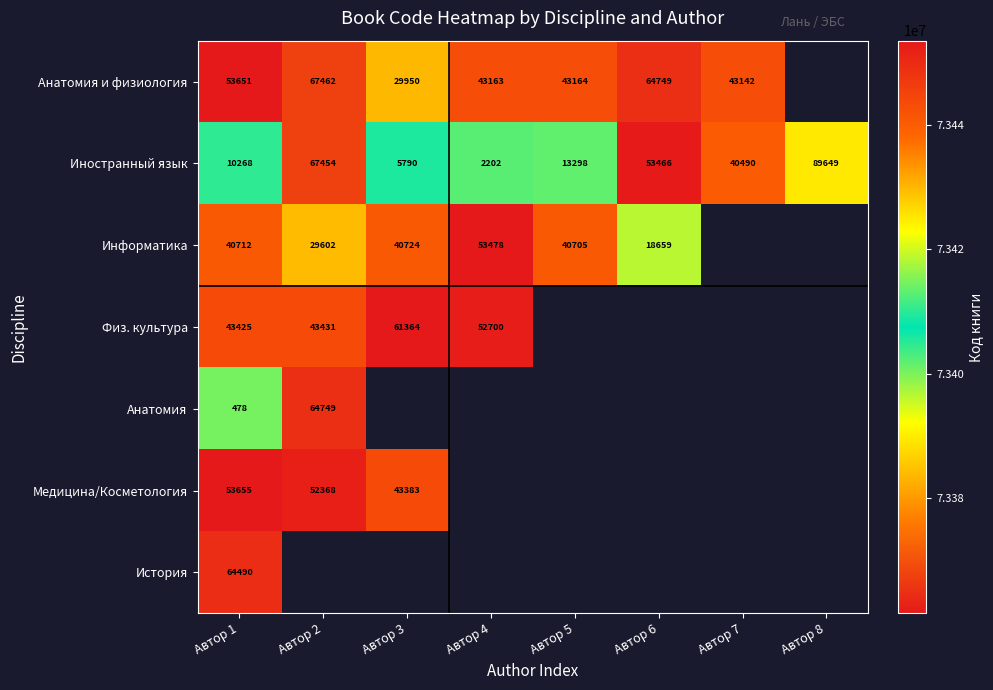

Which label corresponds to the smallest value in the chart?

Автор 3